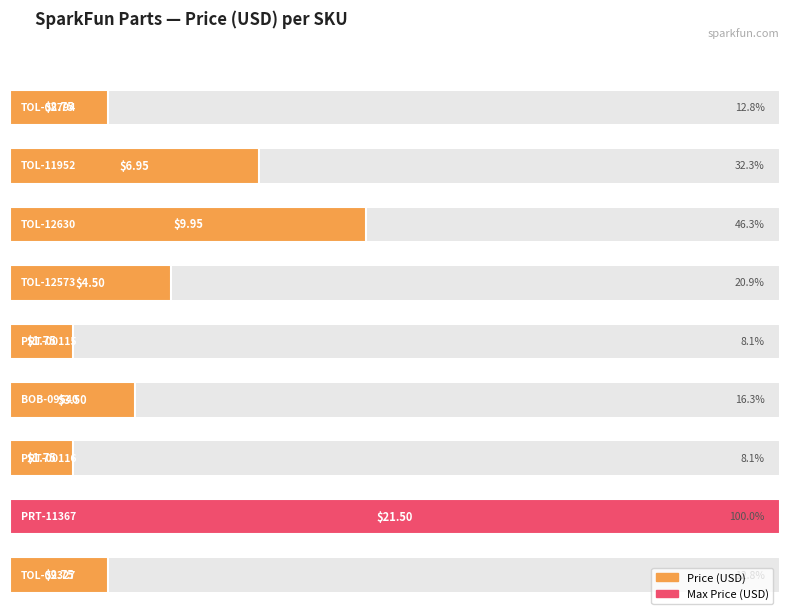

Reading left to right, transcribe all the data shown in this chart.

TOL-08794=2.8	TOL-11952=7.0	TOL-12630=9.9	TOL-12573=4.5	PRT-00115=1.8	BOB-09540=3.5	PRT-00116=1.8	PRT-11367=21.5	TOL-09327=2.8